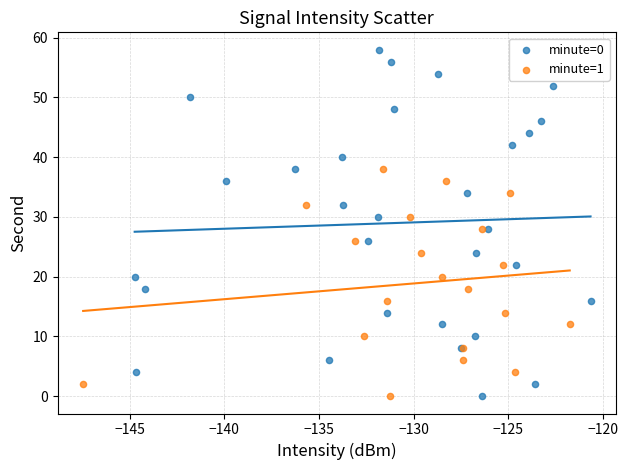

Which series has the widest spread of Y values?

minute=0